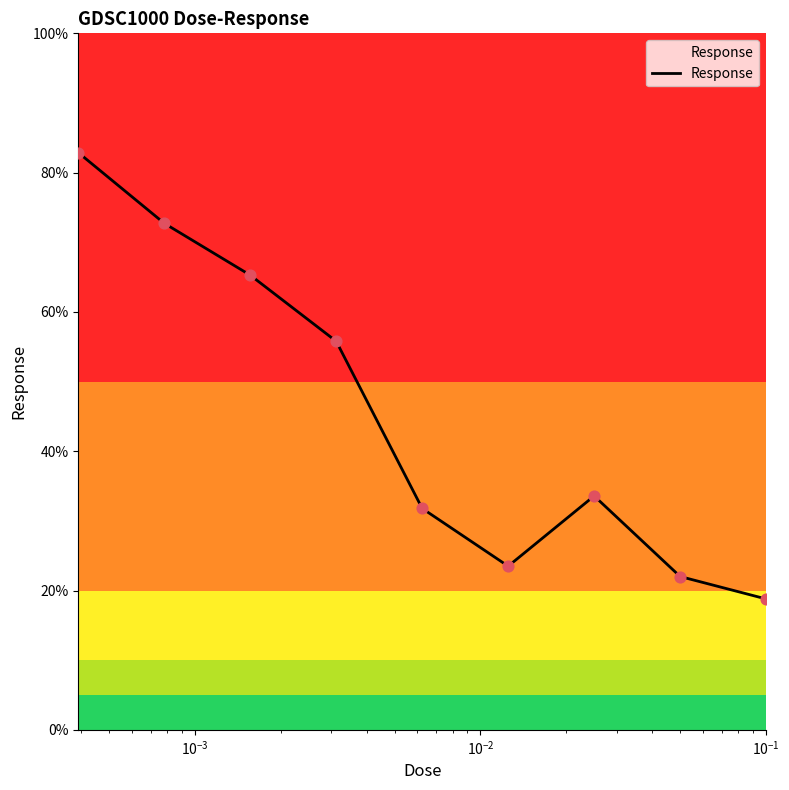

What is the maximum value shown in the chart?

82.9